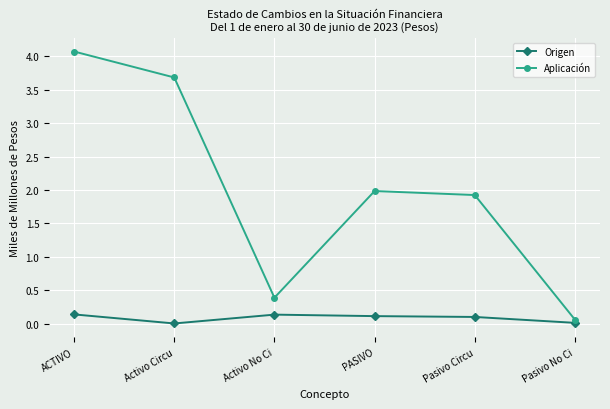

What is the average value of the Origen series?

0.1